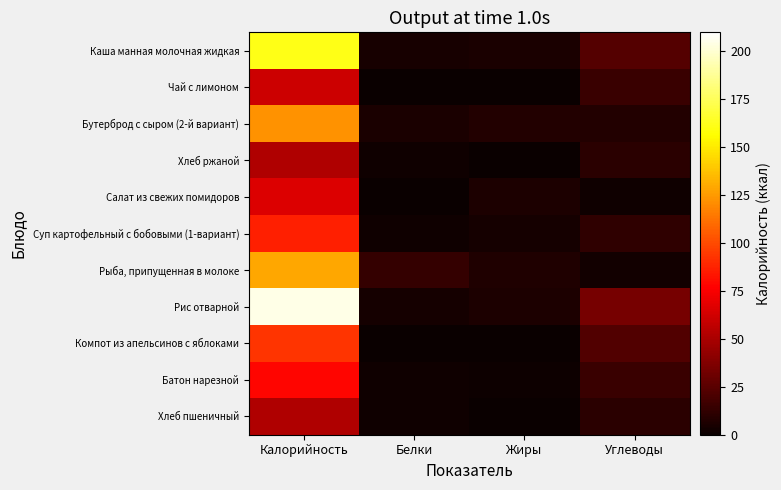

Reading right to left, transcribe all the data shown in this chart.

Каша манная молочная жидкая: Углеводы=23.1	Жиры=5.6	Белки=4.7	Калорийность=161.6
Чай с лимоном: Углеводы=15.2	Жиры=0.0	Белки=0.1	Калорийность=61.0
Бутерброд с сыром (2-й вариант): Углеводы=7.4	Жиры=8.1	Белки=5.0	Калорийность=123.0
Хлеб ржаной: Углеводы=10.0	Жиры=0.4	Белки=2.0	Калорийность=52.2
Салат из свежих помидоров: Углеводы=2.1	Жиры=6.2	Белки=0.6	Калорийность=66.0
Суп картофельный с бобовыми (1-вариант): Углеводы=12.1	Жиры=3.4	Белки=1.8	Калорийность=86.4
Рыба, припущенная в молоке: Углеводы=3.1	Жиры=7.2	Белки=13.4	Калорийность=129.0
Рис отварной: Углеводы=33.8	Жиры=6.1	Белки=3.7	Калорийность=204.6
Компот из апельсинов с яблоками: Углеводы=22.2	Жиры=0.2	Белки=0.5	Калорийность=93.0
Батон нарезной: Углеводы=15.4	Жиры=0.9	Белки=2.2	Калорийность=78.6
Хлеб пшеничный: Углеводы=10.0	Жиры=0.4	Белки=2.0	Калорийность=52.2